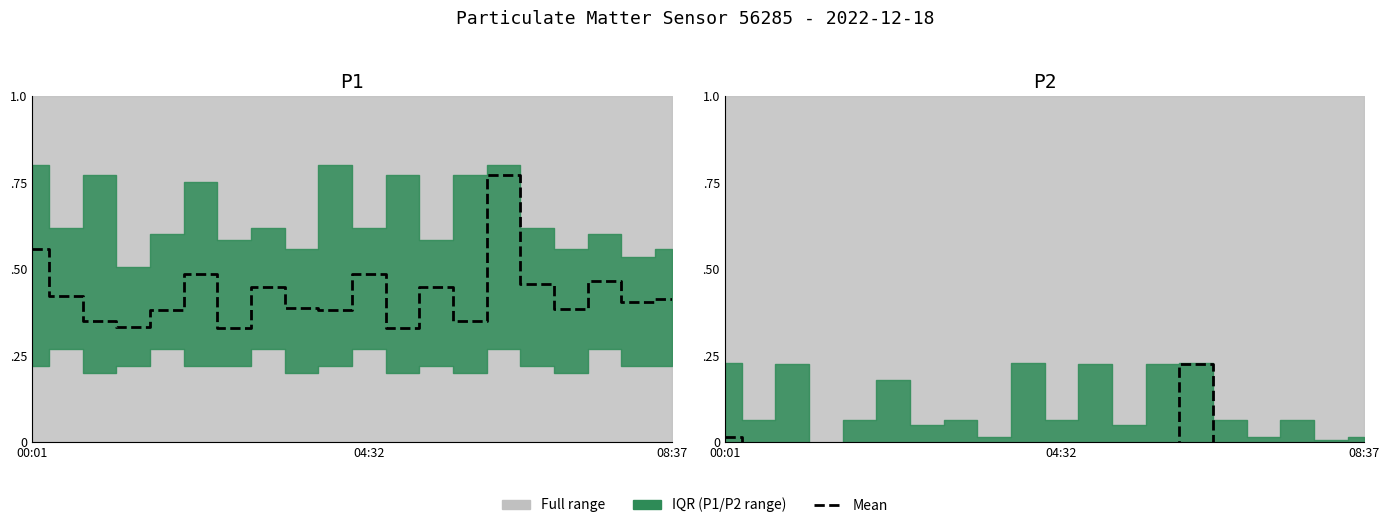

The P2 series shows -0.0 at 04:32. True or false?

True